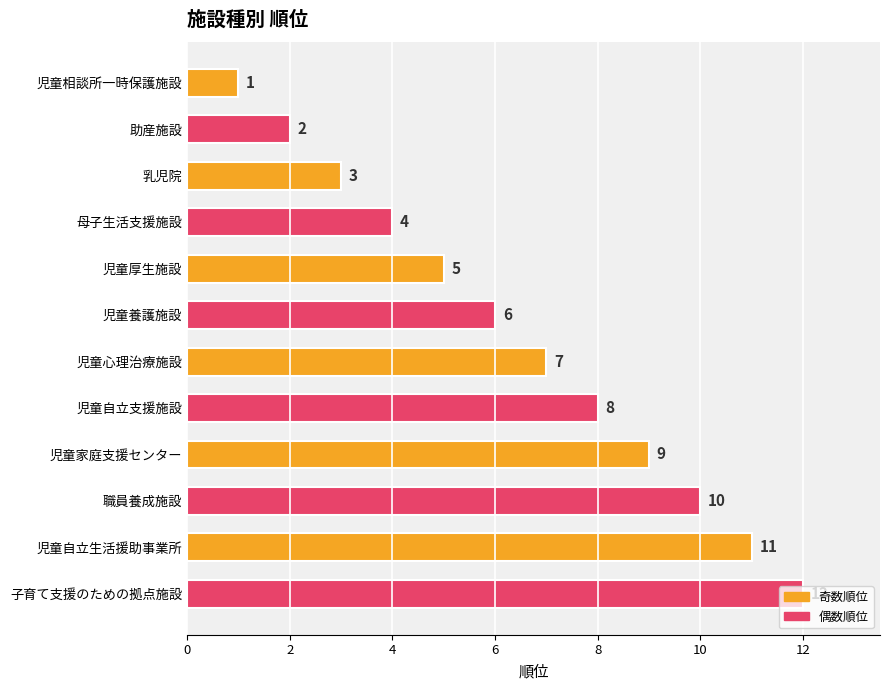

Rank the categories by value from highest to lowest.

子育て支援のための拠点施設, 児童自立生活援助事業所, 職員養成施設, 児童家庭支援センター, 児童自立支援施設, 児童心理治療施設, 児童養護施設, 児童厚生施設, 母子生活支援施設, 乳児院, 助産施設, 児童相談所一時保護施設